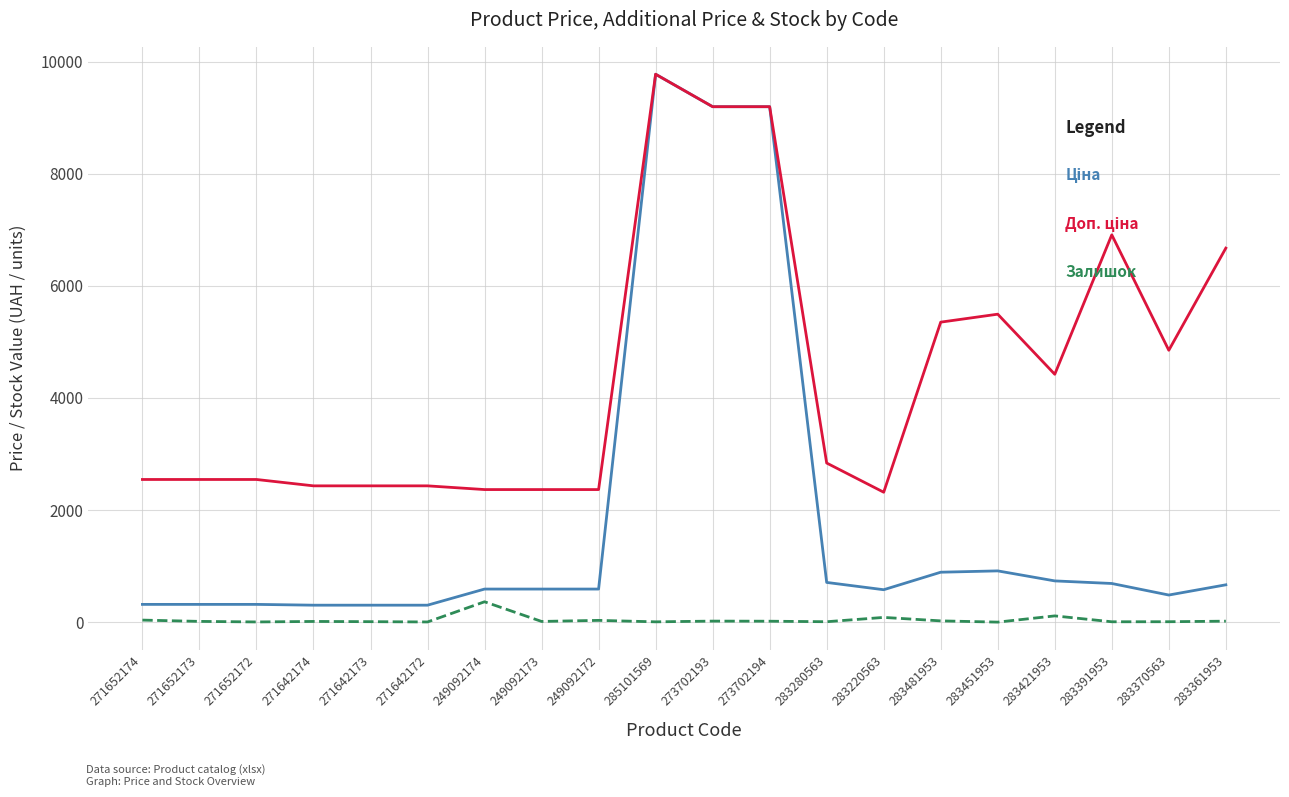

At which category is the sum across all series the highest?

285101569